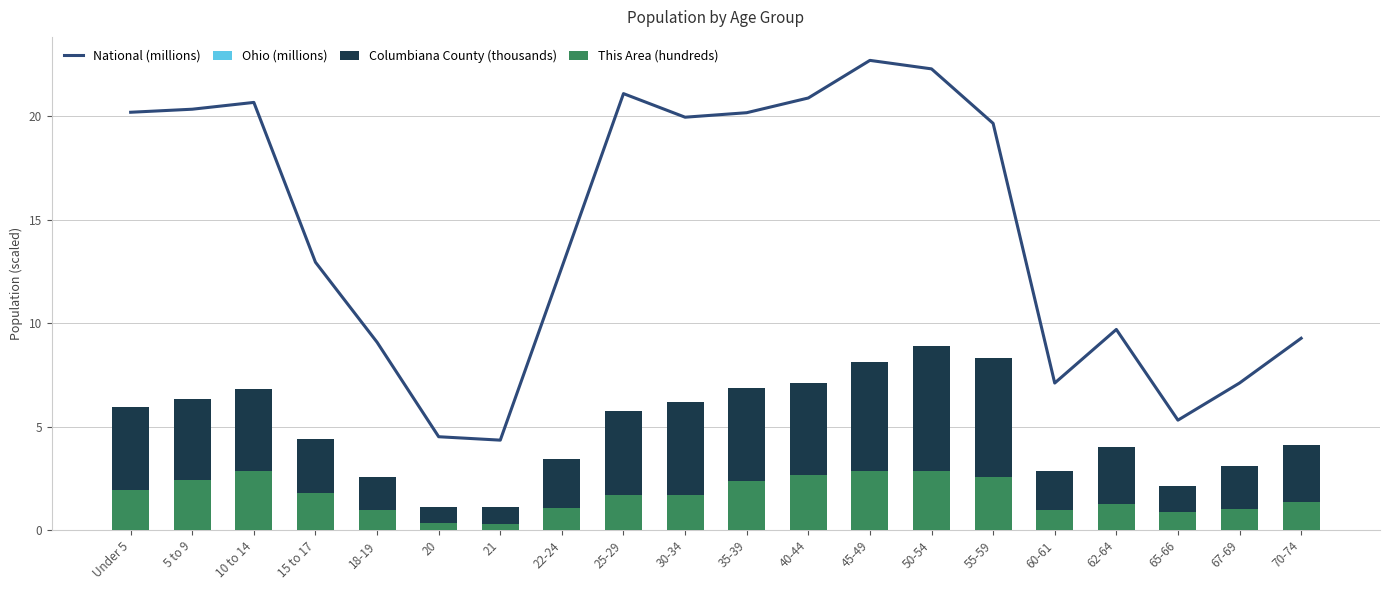

What is the difference between the maximum and minimum values in the Columbiana County (thousands) series?

7.8